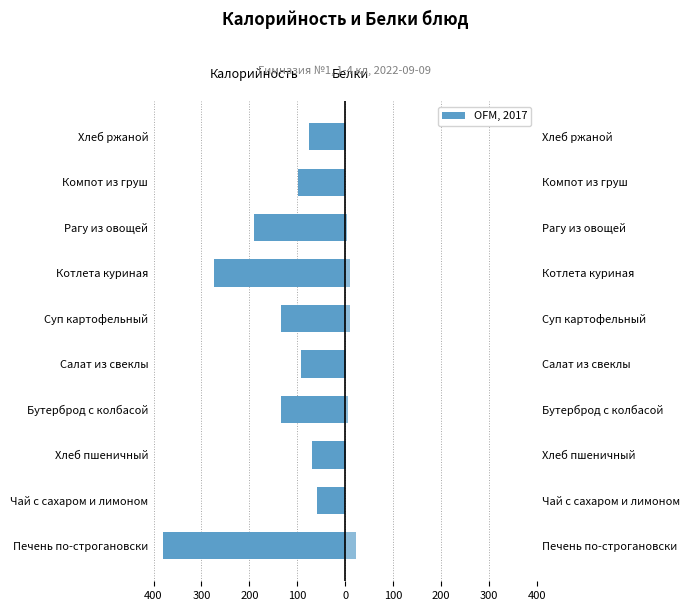

Count the number of categories in the chart.

10